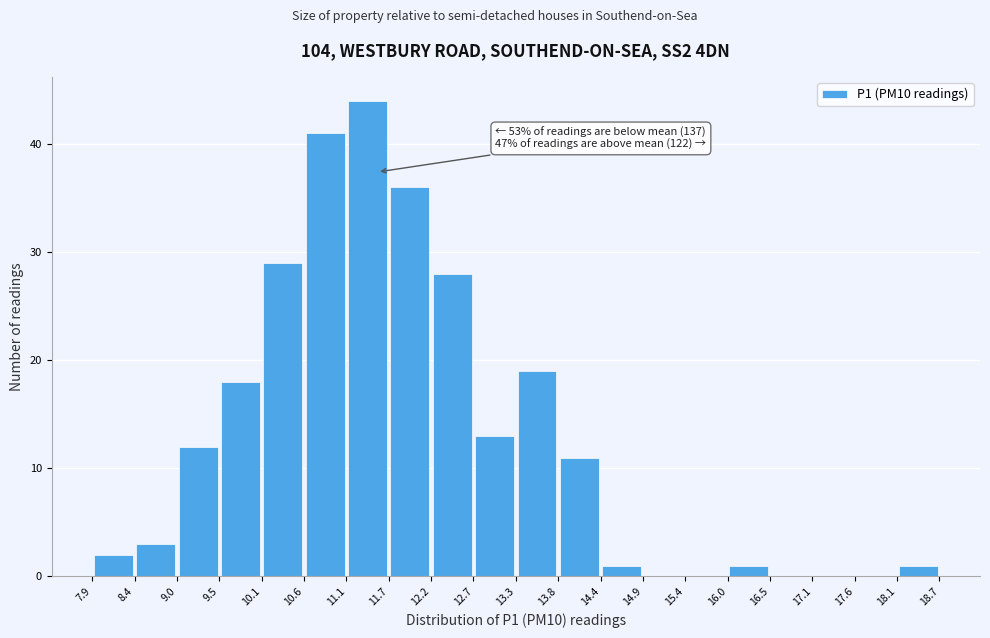

Over which range of the x-axis is the bar tallest?

11.1 to 11.7